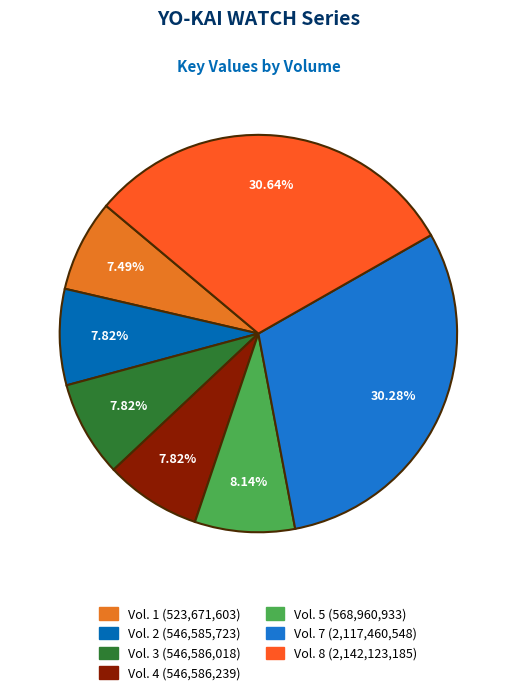

To the nearest percent, what portion does Vol. 7 represent?

30%